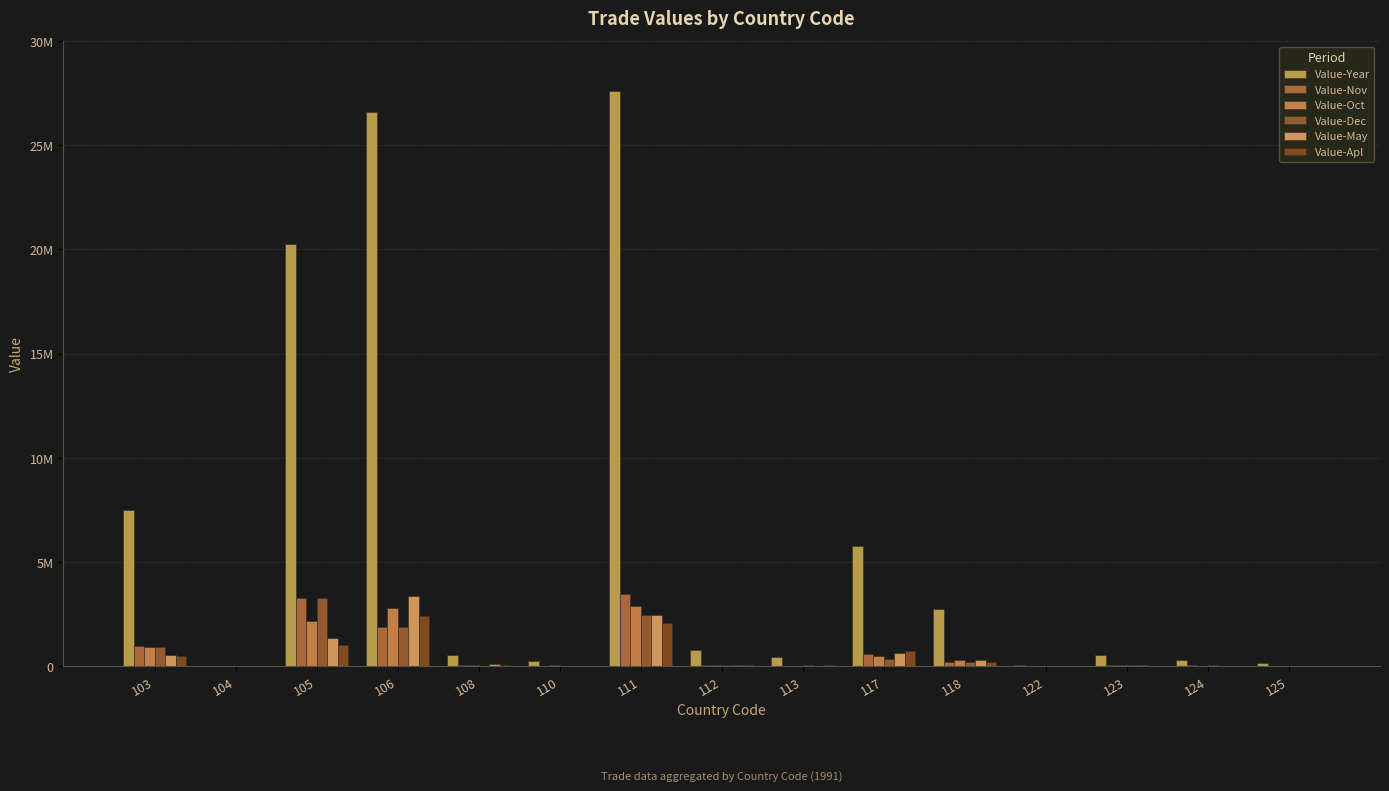

What is the difference between the maximum and minimum values in the Value-Dec series?

3285488